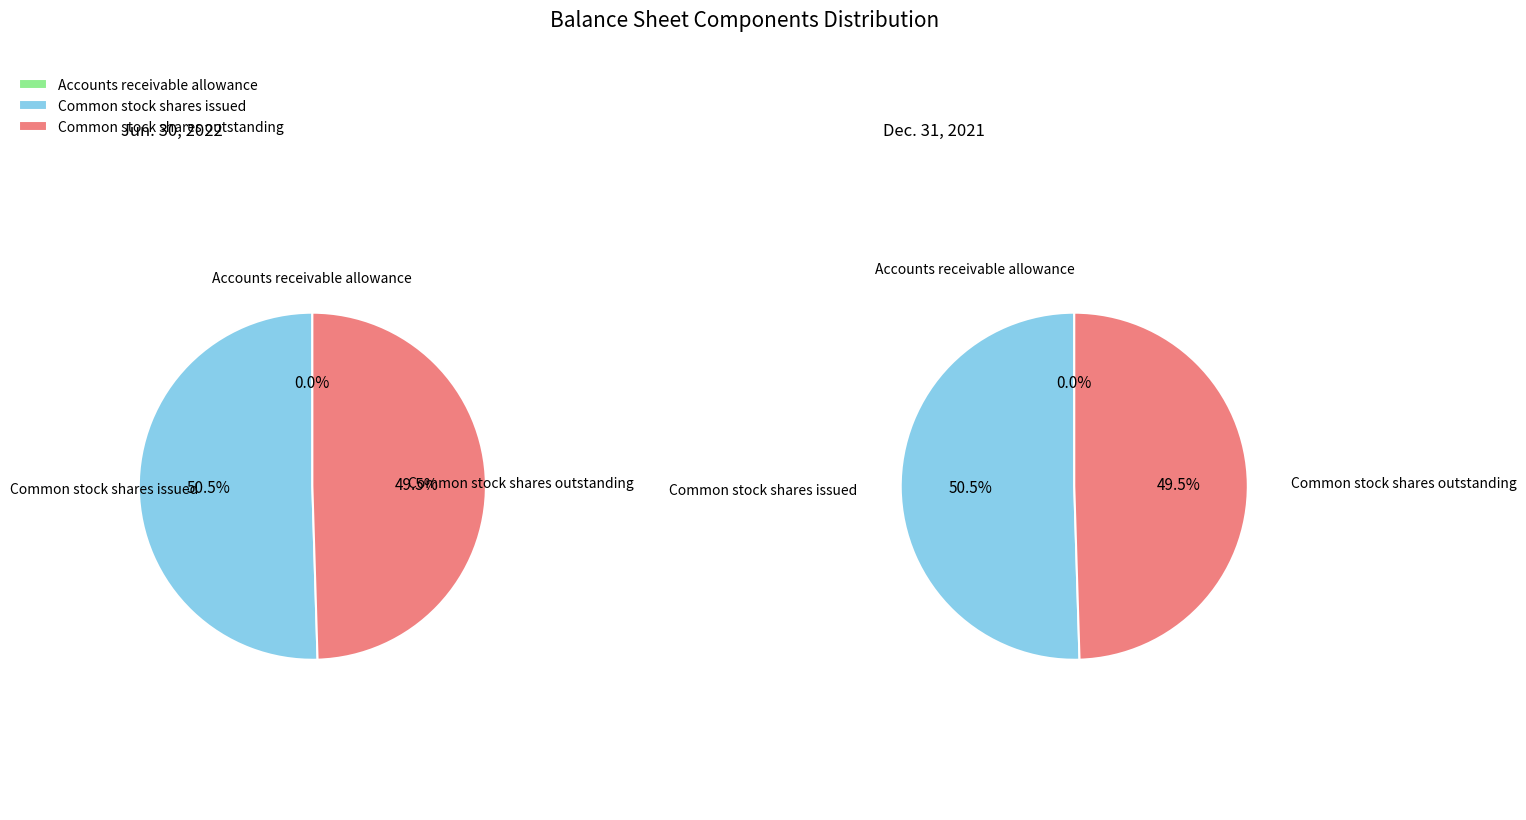

To the nearest percent, what is the average slice percentage?

33%